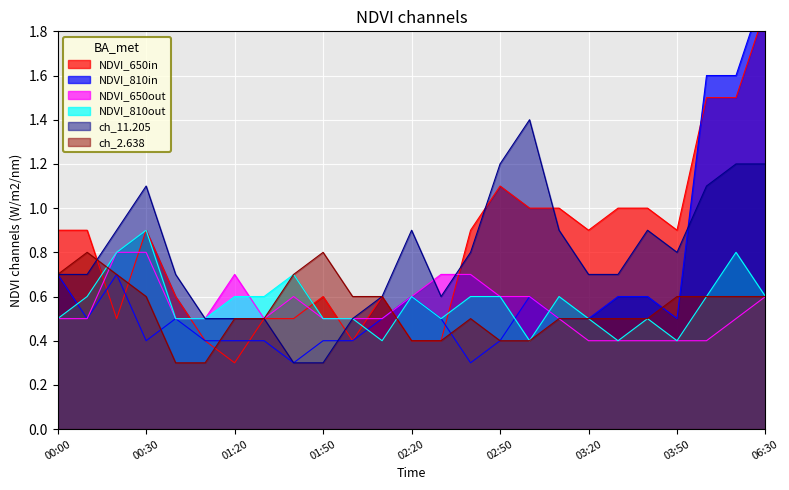

What is the maximum value for ch_2.638?

0.8